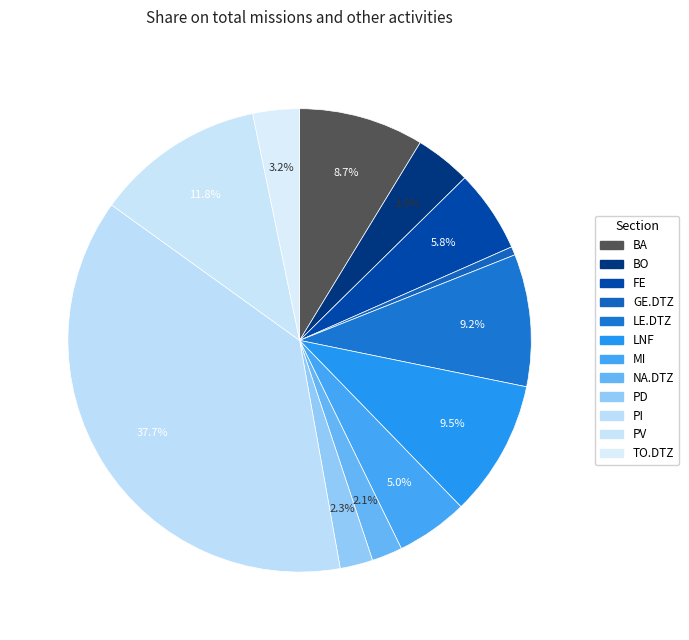

Count the number of slices in the pie.

12